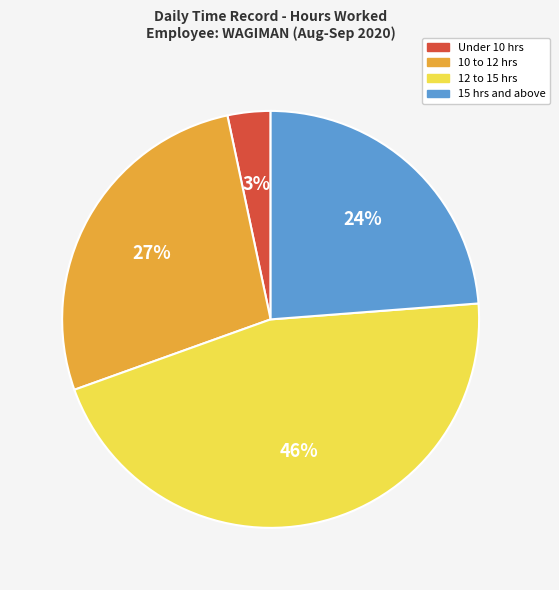

Does 12 to 15 hrs account for over 50% of the chart?

No